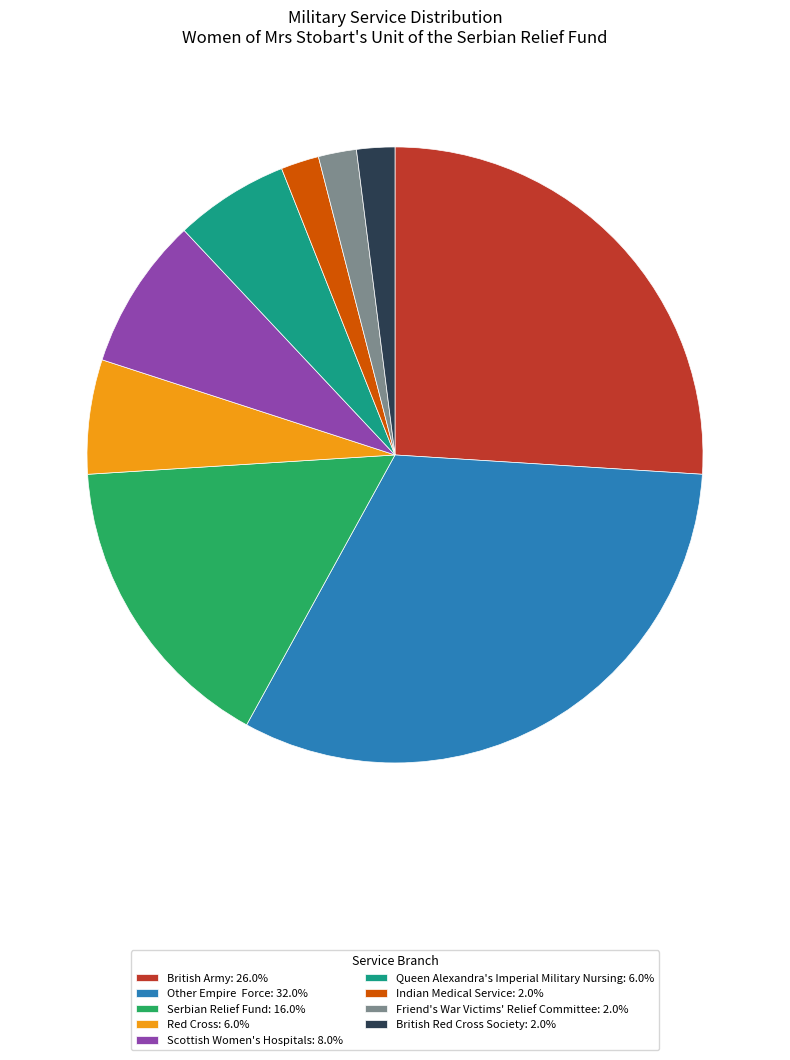

Does any single category account for the majority?

No